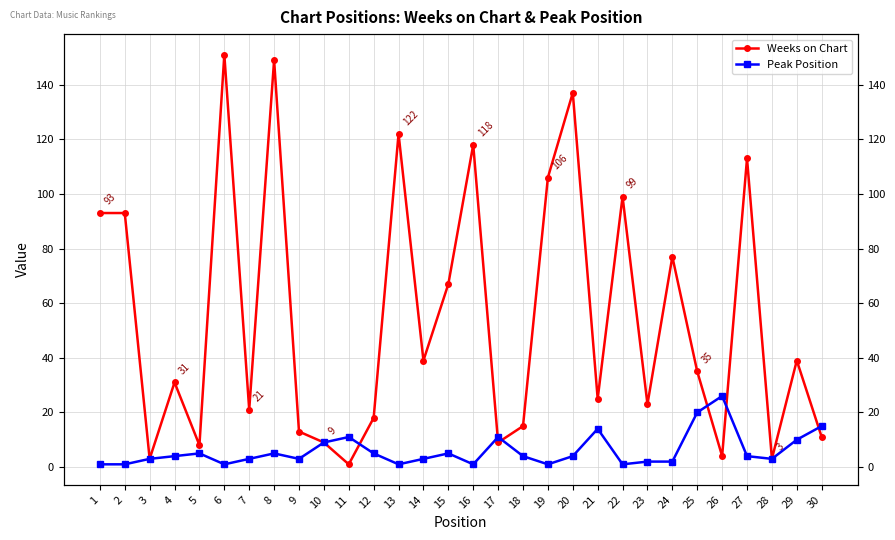

Rank the series by their average value, from lowest to highest.

Peak Position, Weeks on Chart